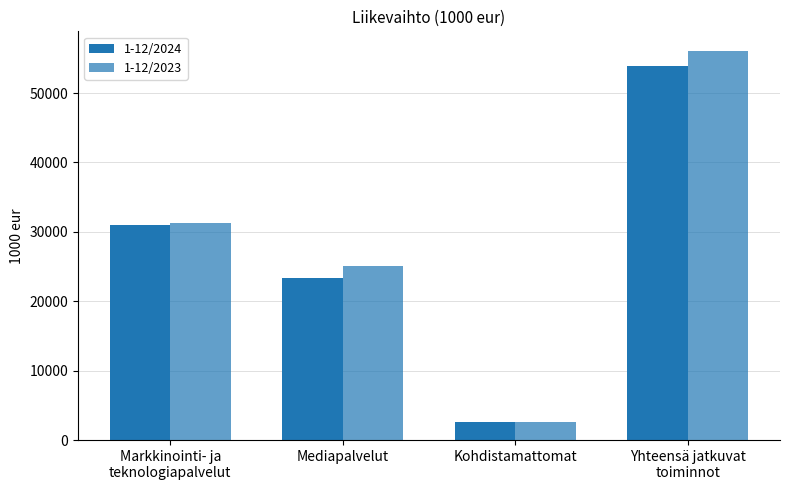

Read the 1-12/2023 value at Yhteensä jatkuvat
toiminnot, to the nearest 10.

56090